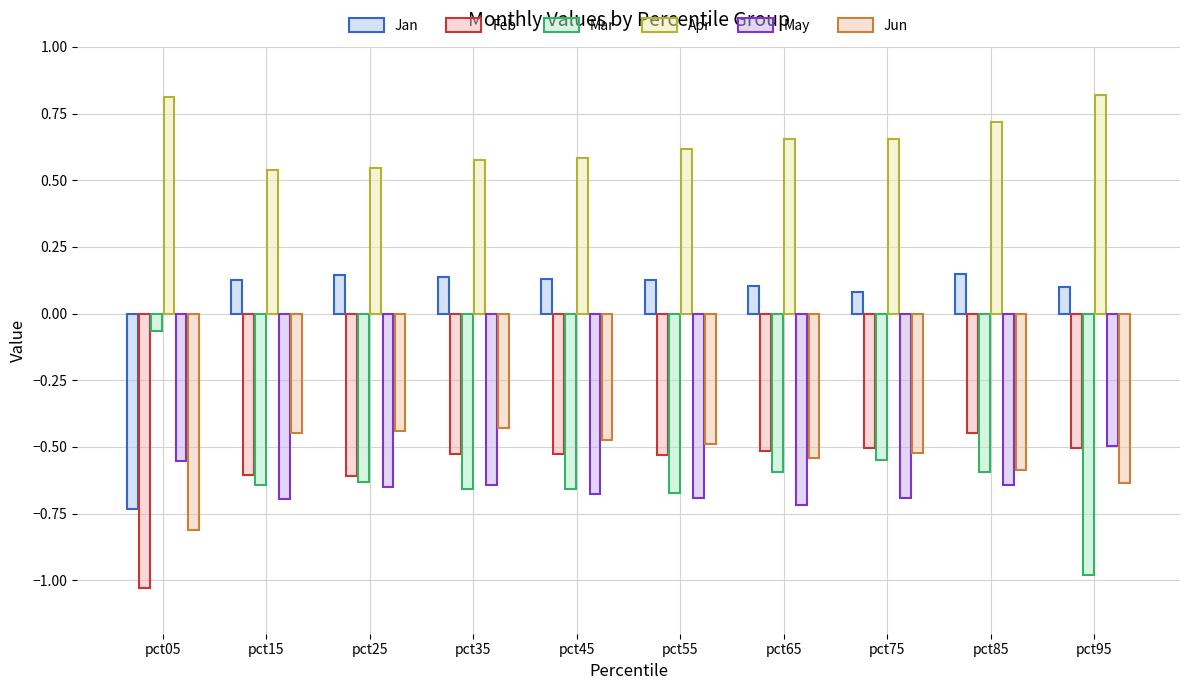

At how many categories does at least one series exceed 0?

10